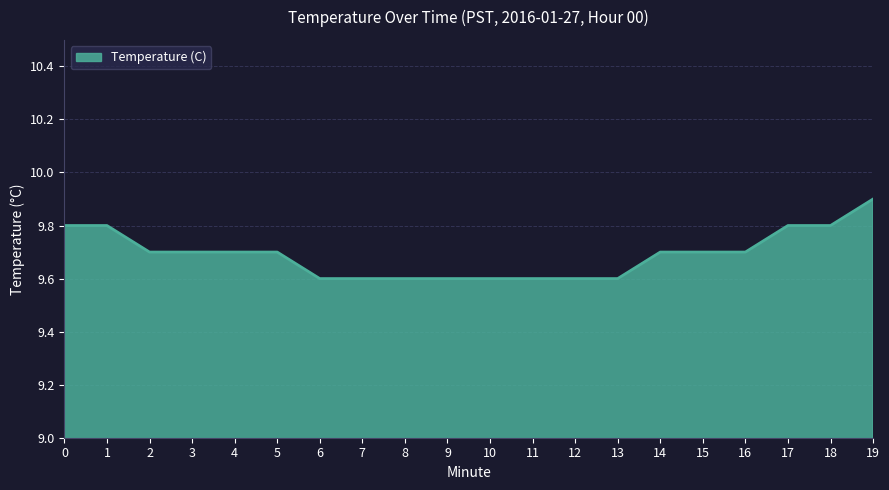

Which has a higher value, 13 or 19?

19